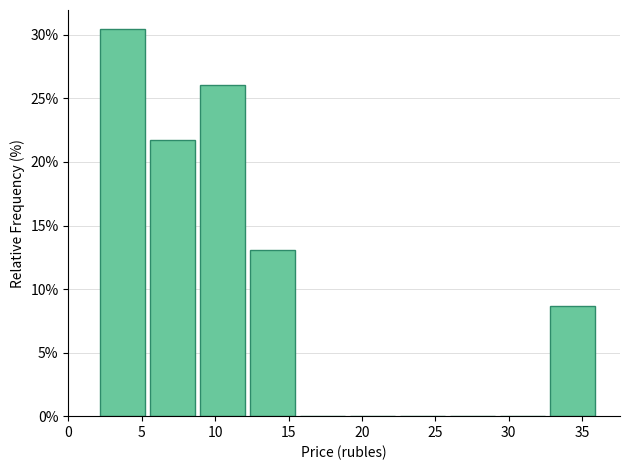

How tall is the bar that spans 9.0 to 12.5 on the x-axis? Neither the bar edges nor the heights are printed on the chart, so give them approximately, as read against the axes.

26.0